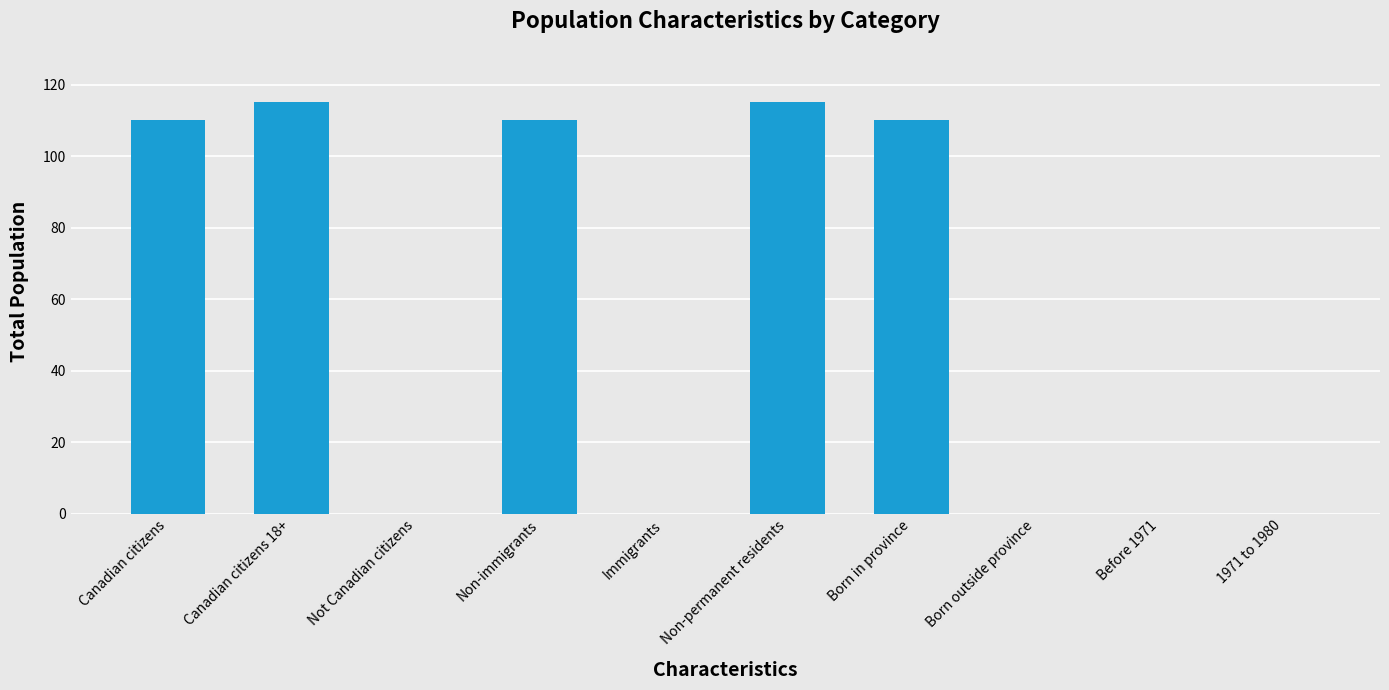

What is the sum of all values?

560